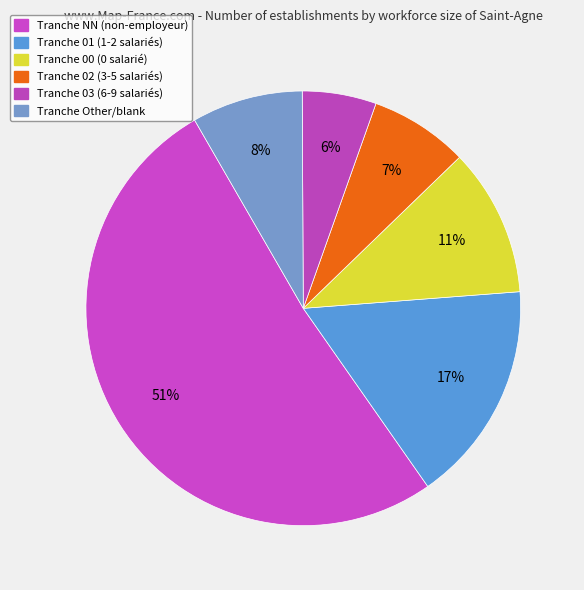

What is the largest slice in the pie chart?

NN